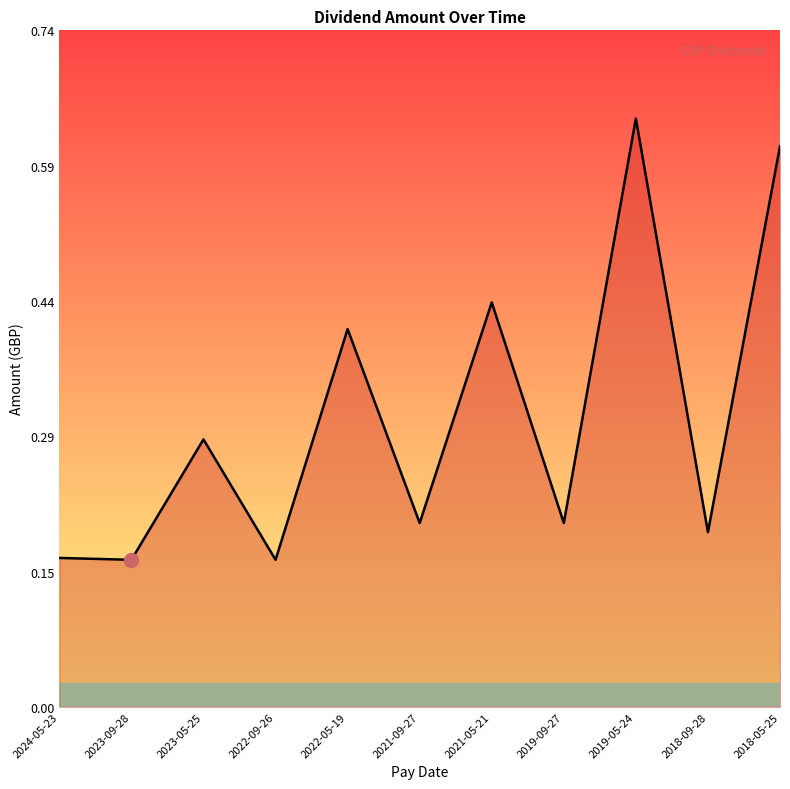

What position from the right is 2019-09-27?

4